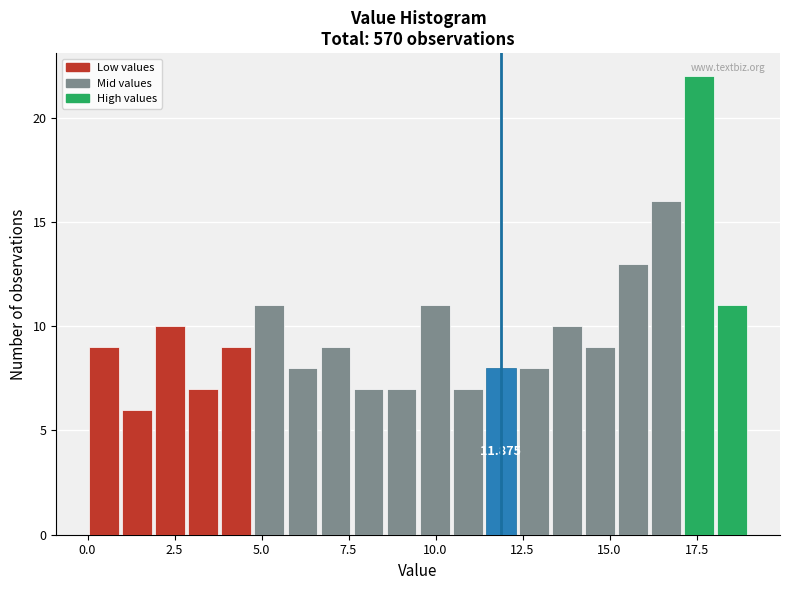

Read against the x-axis, roughly where is the centre of the tallest bar?

17.5